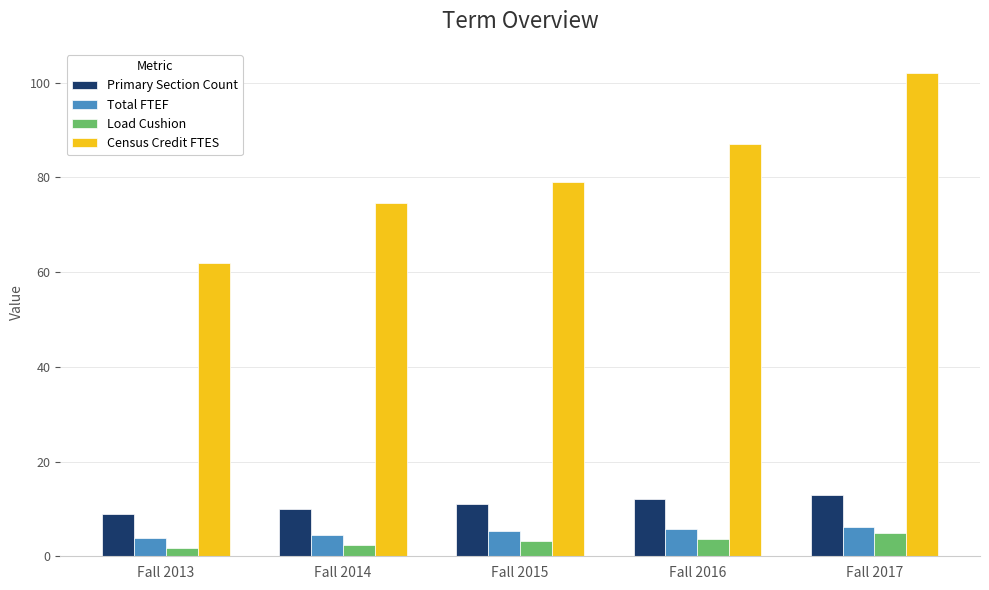

How many values in the Total FTEF series exceed 5?

3